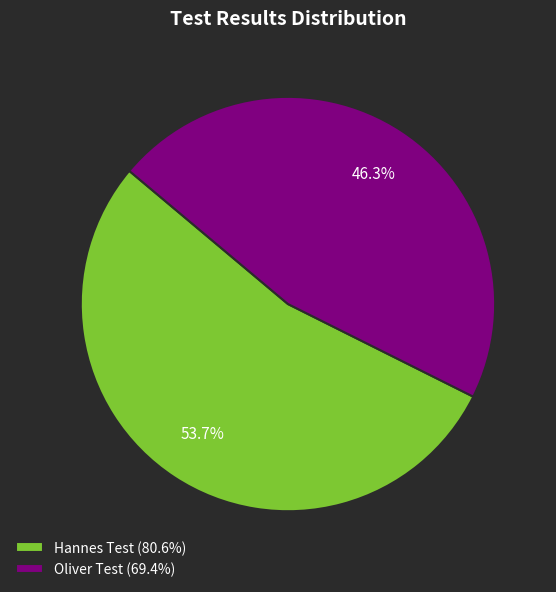

What percentage do Hannes Test and Oliver Test together represent?

100.0%